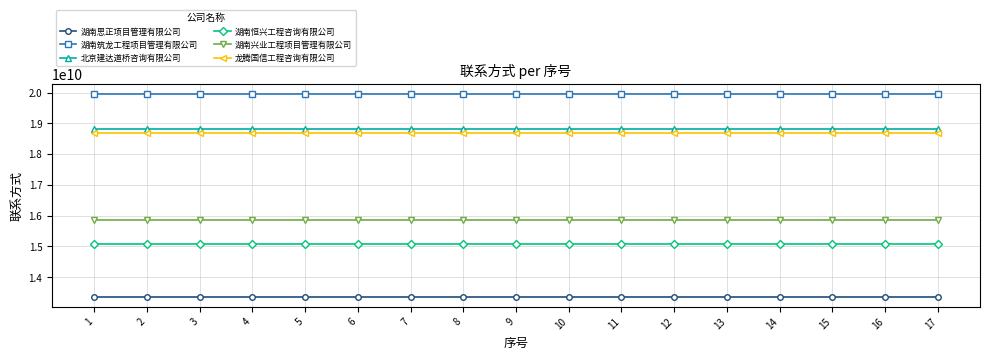

True or false: 湖南筑龙工程项目管理有限公司 and 湖南思正项目管理有限公司 cross at least once.

False